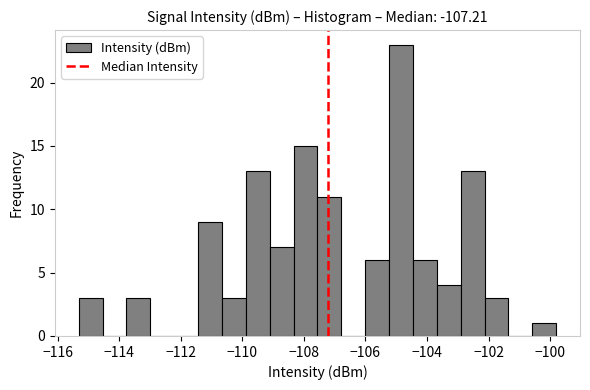

Read against the x-axis, roughly where is the centre of the tallest bar?

-104.8